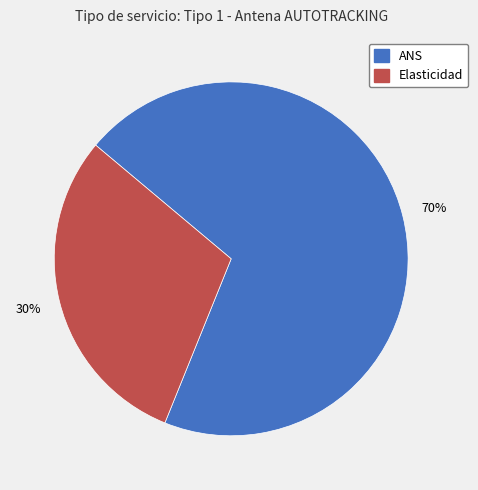

Rank the categories by value from lowest to highest.

Elasticidad, ANS